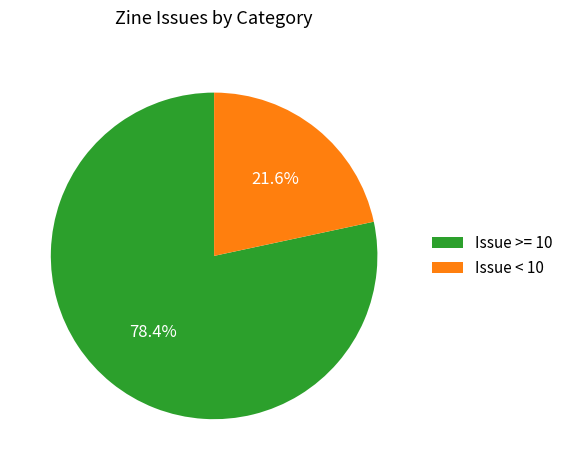

What is the ratio of the value at Issue >= 10 to the value at Issue < 10?

3.6